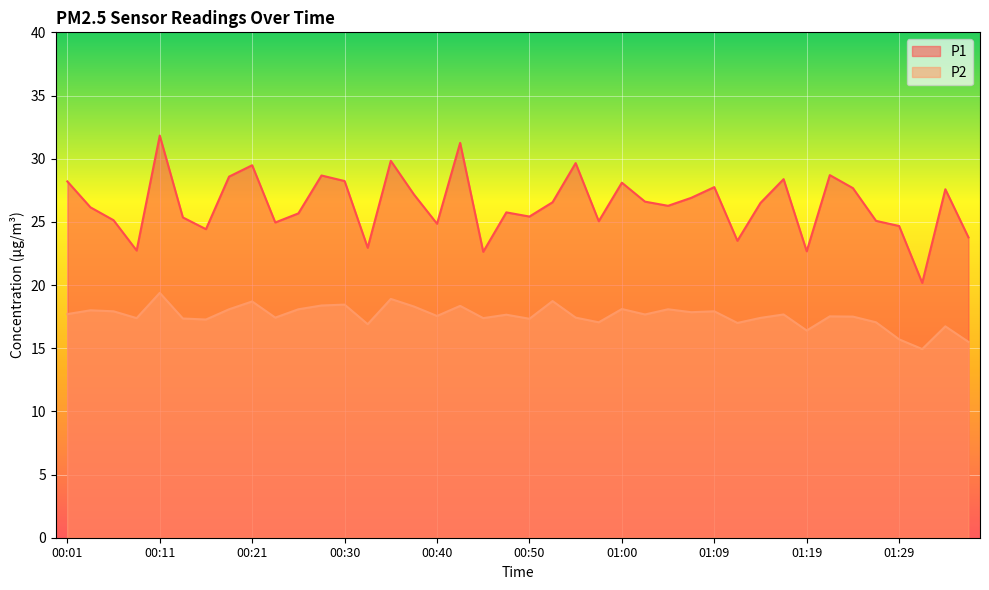

True or false: P2 has a value of 31.2 at 01:02.

False